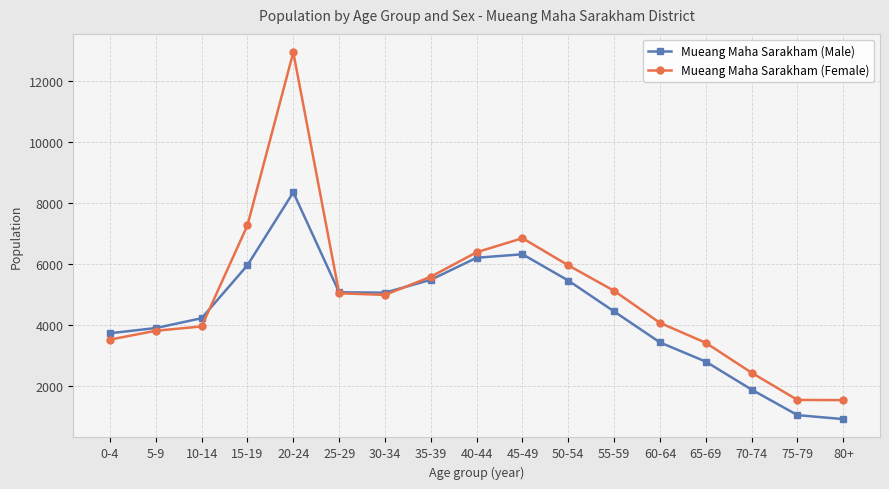

What are all the series names shown in the legend?

Mueang Maha Sarakham (Male), Mueang Maha Sarakham (Female)